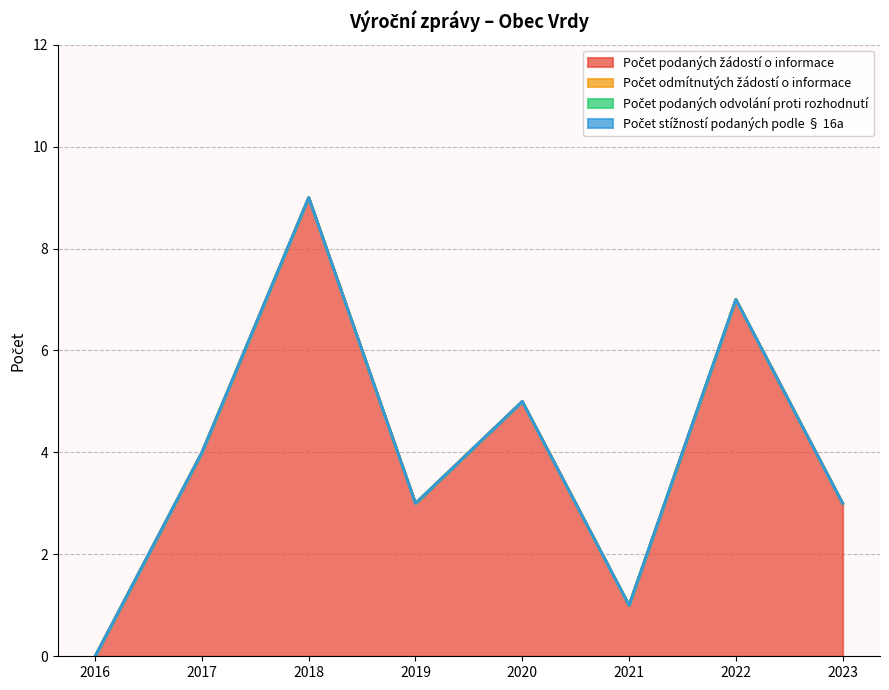

Reading left to right, extract all data points from this chart.

Počet podaných žádostí o informace: 2016=0	2017=4	2018=9	2019=3	2020=5	2021=1	2022=7	2023=3
Počet odmítnutých žádostí o informace: 2016=0	2017=0	2018=0	2019=0	2020=0	2021=0	2022=0	2023=0
Počet podaných odvolání proti rozhodnutí: 2016=0	2017=0	2018=0	2019=0	2020=0	2021=0	2022=0	2023=0
Počet stížností podaných podle § 16a: 2016=0	2017=0	2018=0	2019=0	2020=0	2021=0	2022=0	2023=0